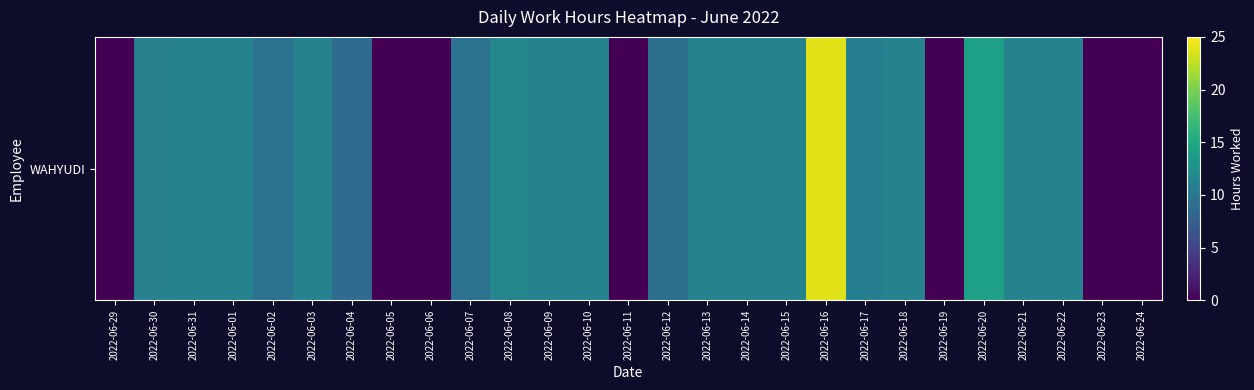

Rank the categories by value from highest to lowest.

2022-06-16, 2022-06-20, 2022-06-08, 2022-06-31, 2022-06-14, 2022-06-15, 2022-06-22, 2022-06-09, 2022-06-10, 2022-06-13, 2022-06-01, 2022-06-18, 2022-06-21, 2022-06-03, 2022-06-30, 2022-06-17, 2022-06-07, 2022-06-02, 2022-06-12, 2022-06-04, 2022-06-29, 2022-06-05, 2022-06-06, 2022-06-11, 2022-06-19, 2022-06-23, 2022-06-24